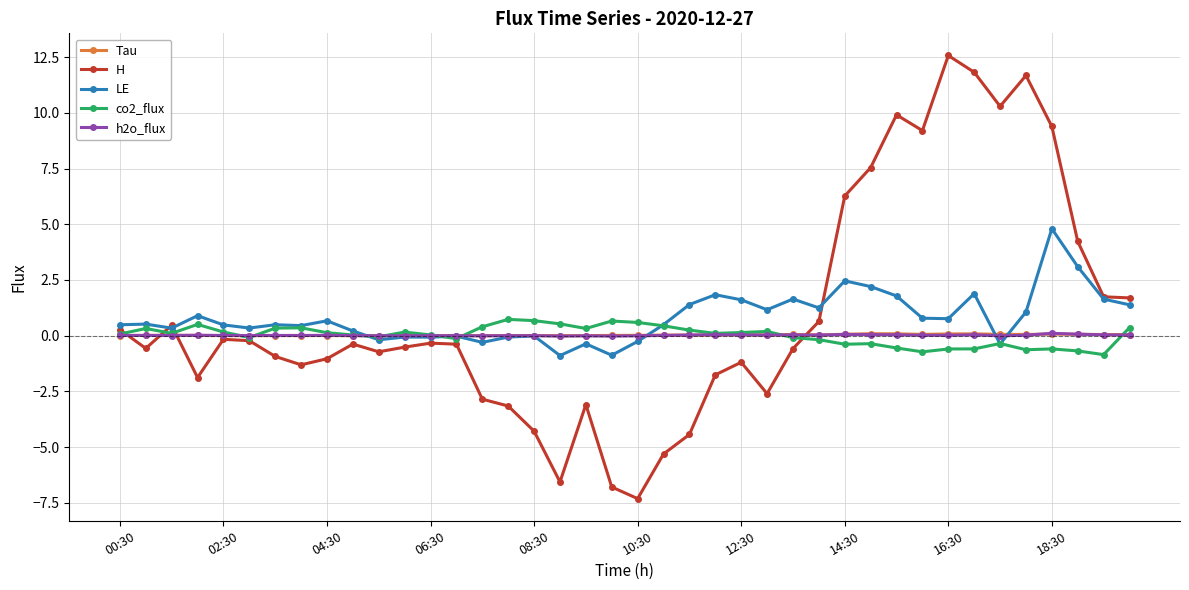

Which series has the widest spread of values?

H